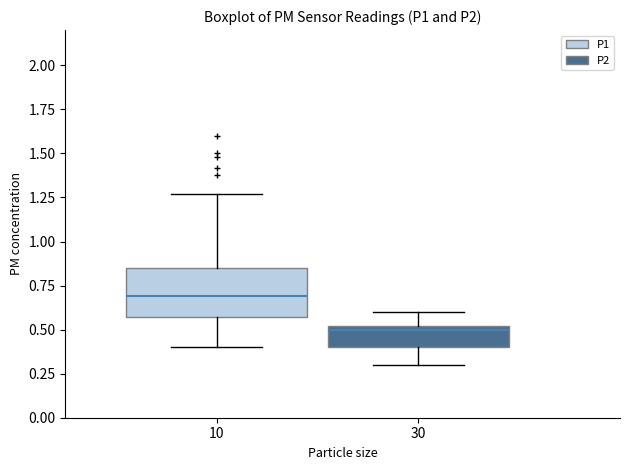

Where is the upper edge of the box at x = 10 on the y-axis? The values are not printed on the chart, so give them approximately, as read against the axis.

0.85